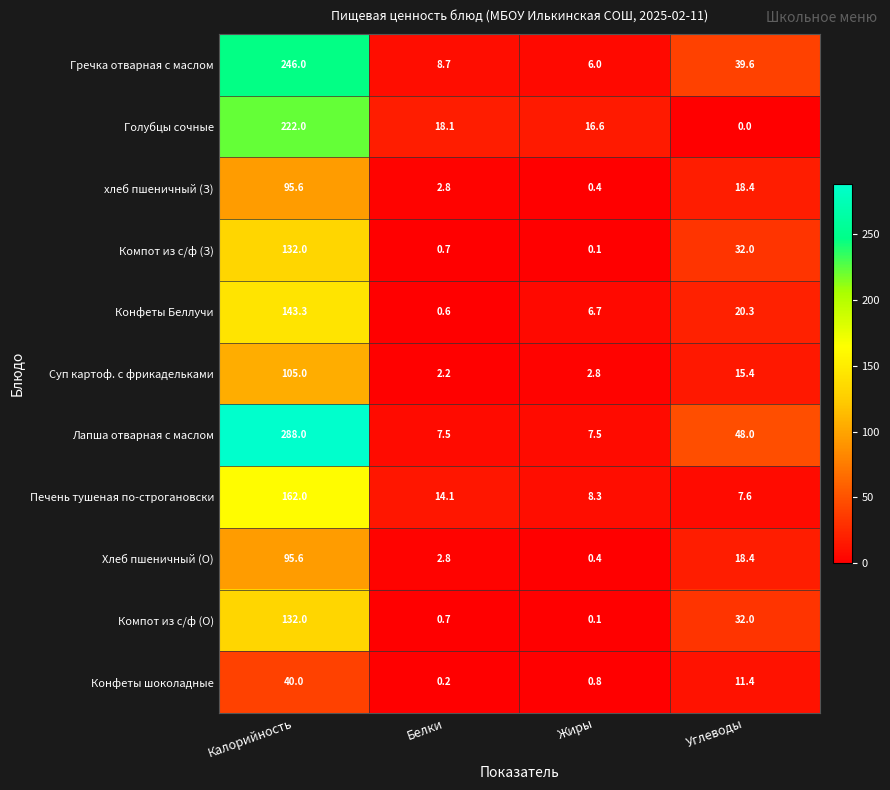

Which series has the largest range (max minus min)?

Лапша отварная с маслом